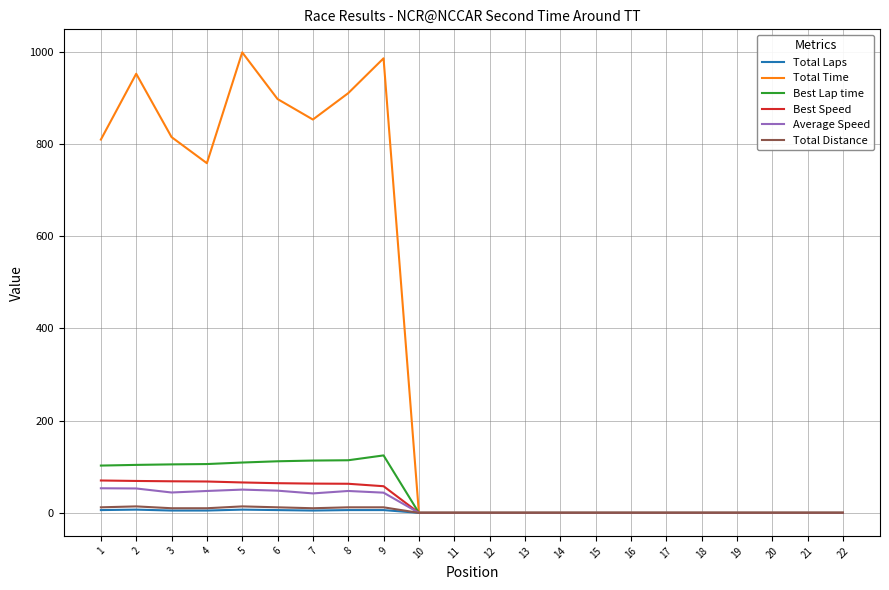

What is the difference between the highest and lowest values at 6?

891.8